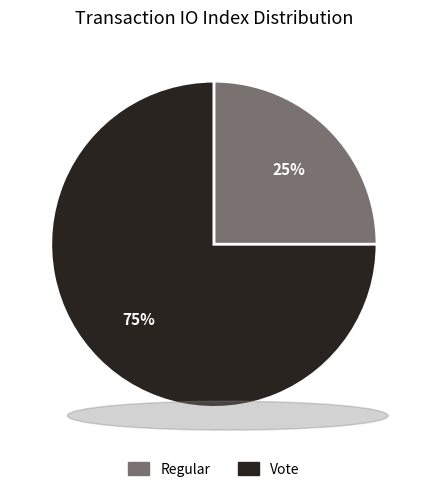

Between Regular and Vote, which is larger?

Vote